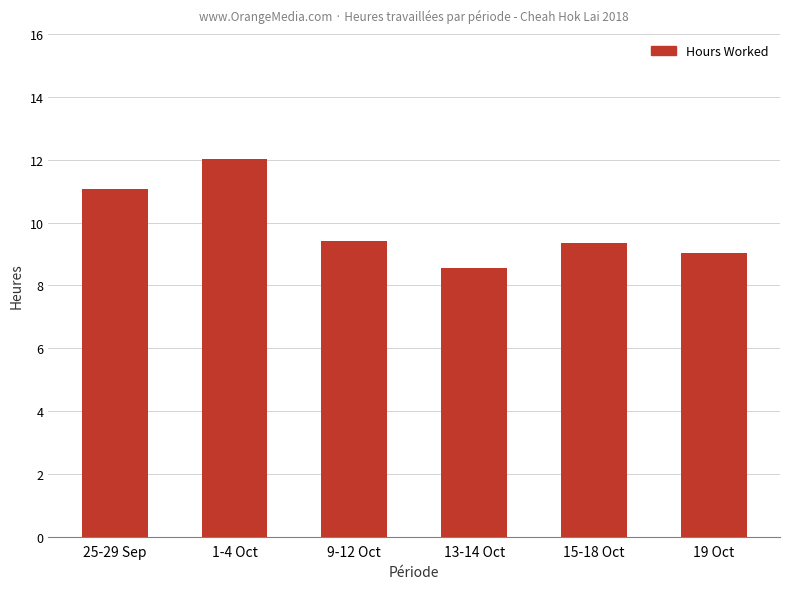

What is the change in value from 1-4 Oct to 19 Oct?

-3.0